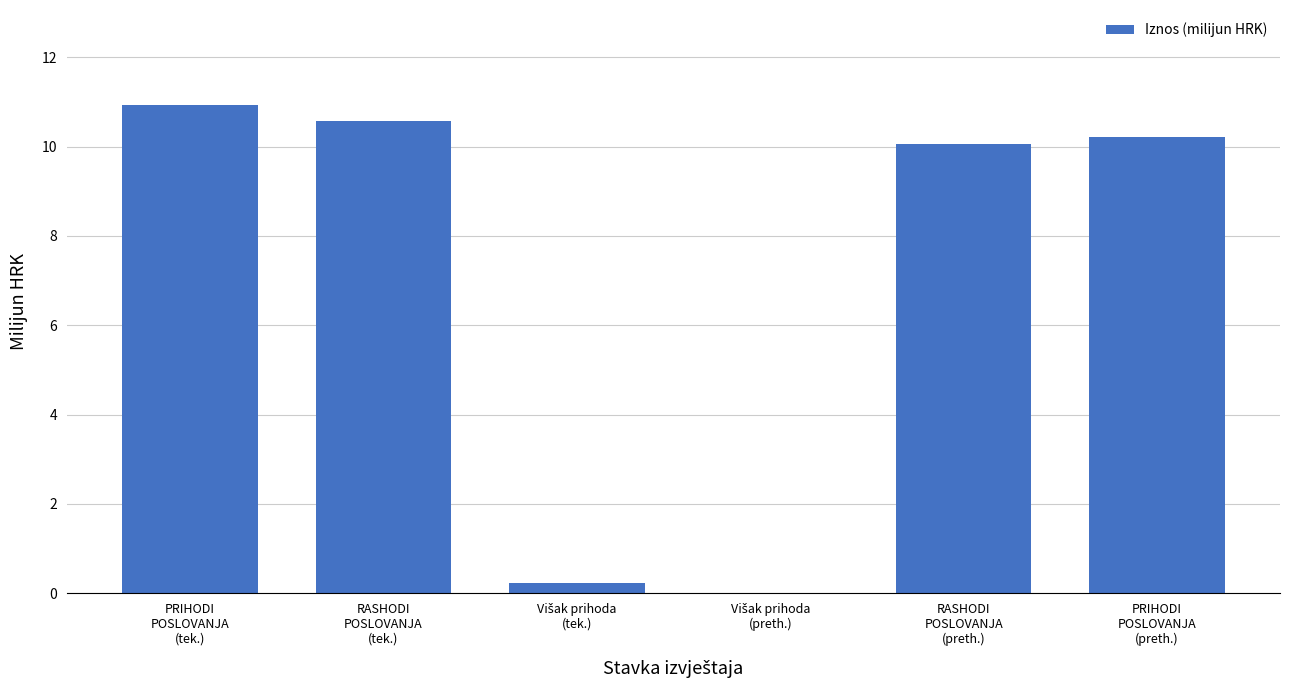

What is the sum of all values?

42.0